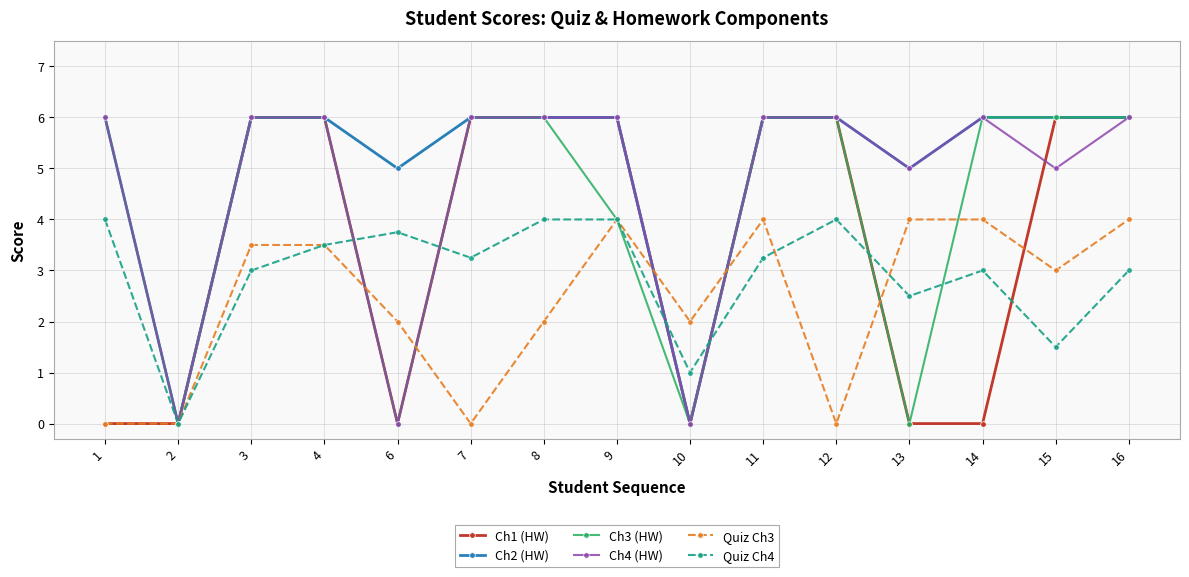

What is the total value across all series at 12?

28.0